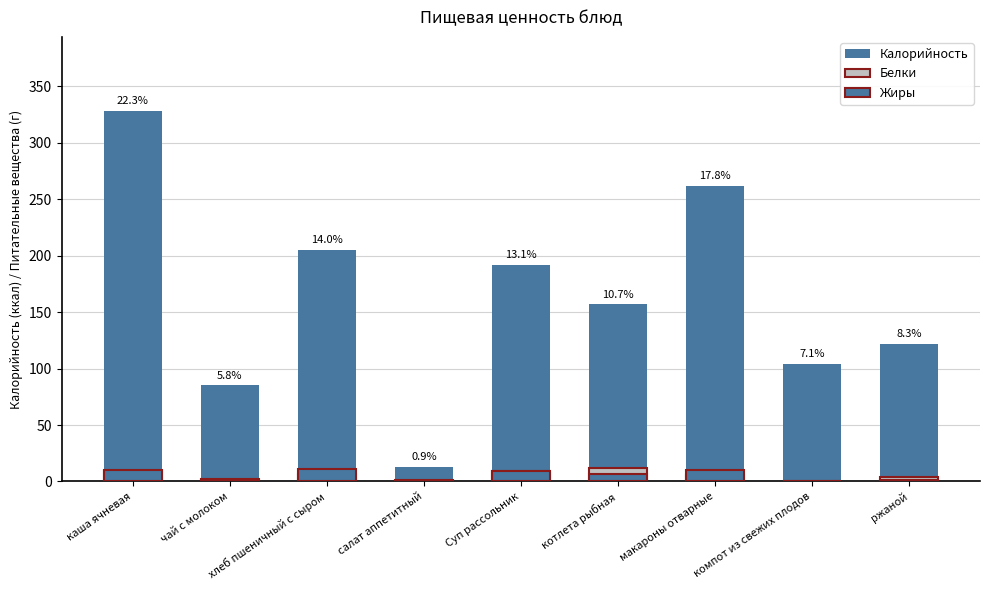

Reading right to left, extract all data points from this chart.

Калорийность: ржаной=122	компот из свежих плодов=104	макароны отварные=262	котлета рыбная=157	Суп рассольник=192	салат аппетитный=13	хлеб пшеничный с сыром=205	чай с молоком=85	каша ячневая=328
Белки: ржаной=4	компот из свежих плодов=0	макароны отварные=6	котлета рыбная=12	Суп рассольник=9	салат аппетитный=0	хлеб пшеничный с сыром=7	чай с молоком=2	каша ячневая=9
Жиры: ржаной=1	компот из свежих плодов=0	макароны отварные=10	котлета рыбная=7	Суп рассольник=9	салат аппетитный=1	хлеб пшеничный с сыром=11	чай с молоком=1	каша ячневая=10